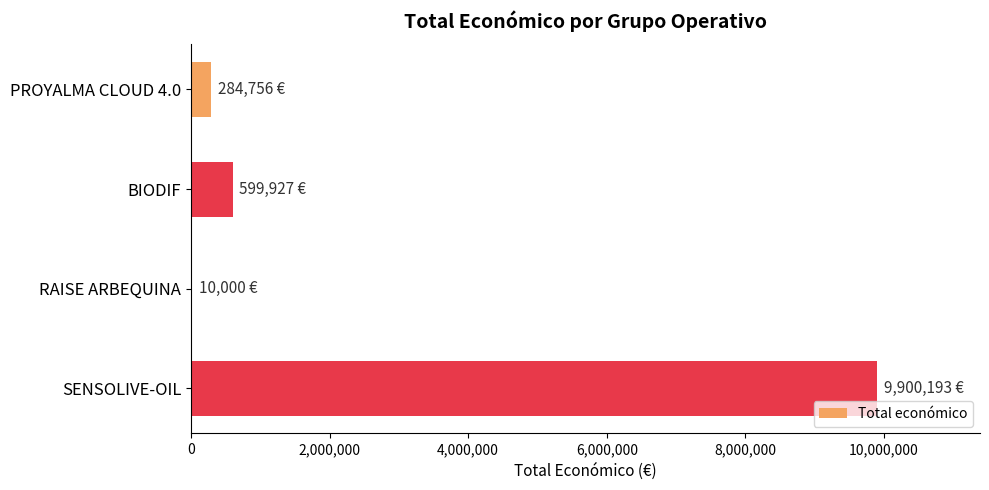

Where is the data nearest to the value 4955096?

BIODIF